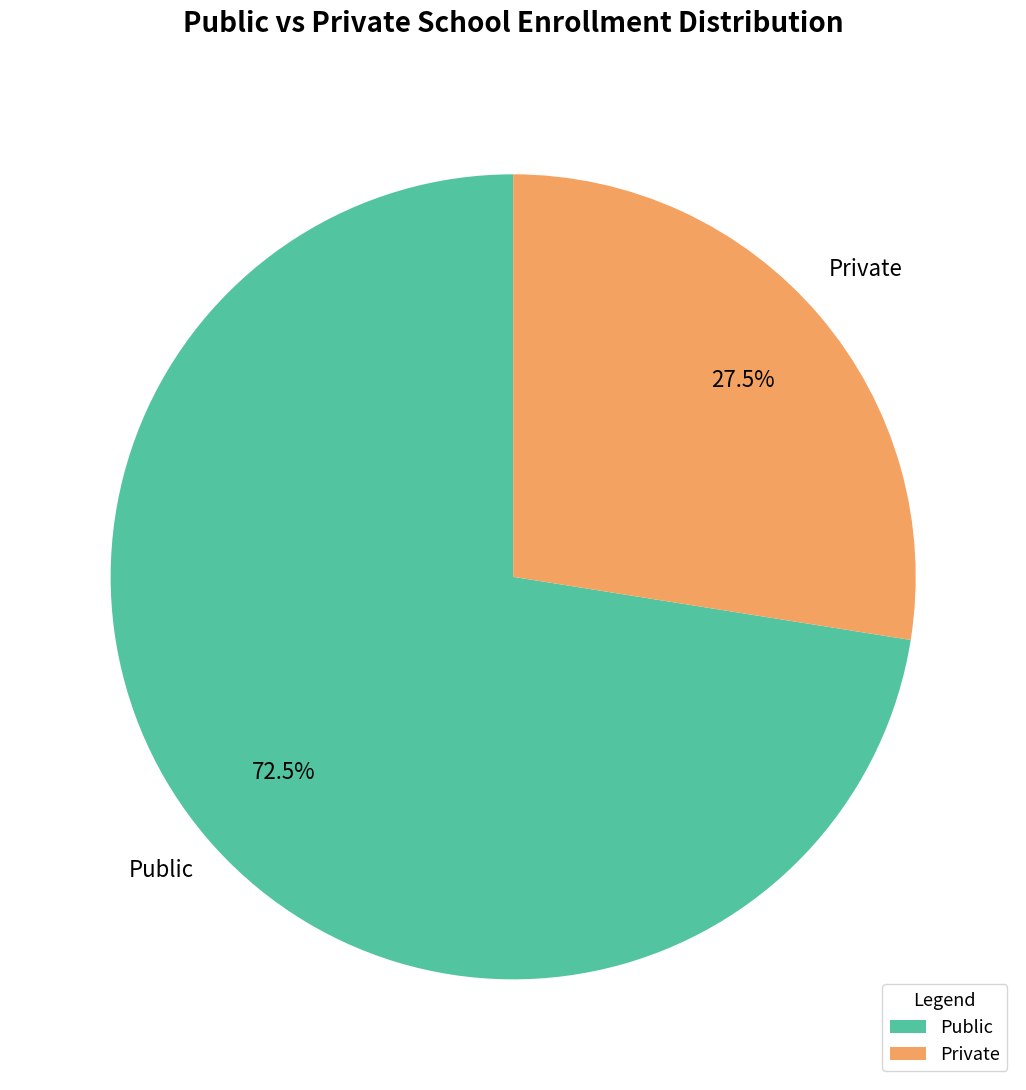

To the nearest percent, what is the difference between the largest and smallest slice percentages?

45%